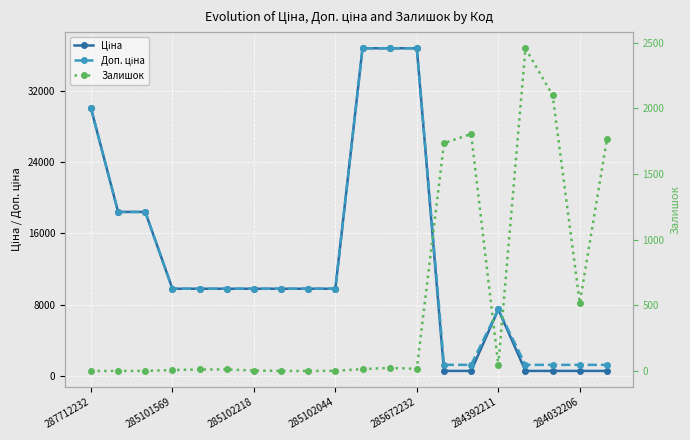

What is the maximum value for Доп. ціна?

36841.8